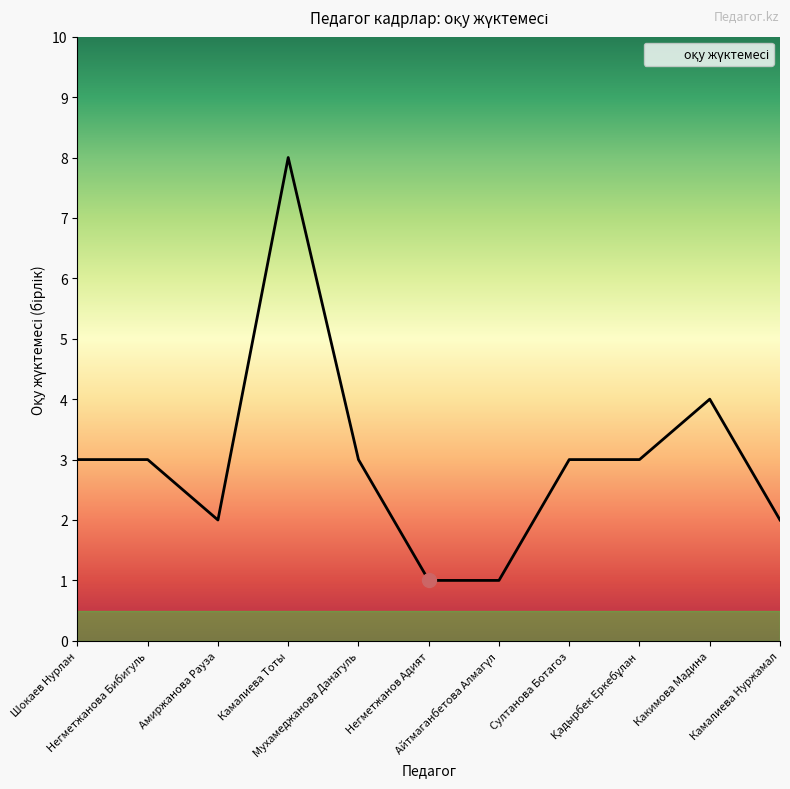

Does the chart have visible grid lines?

No